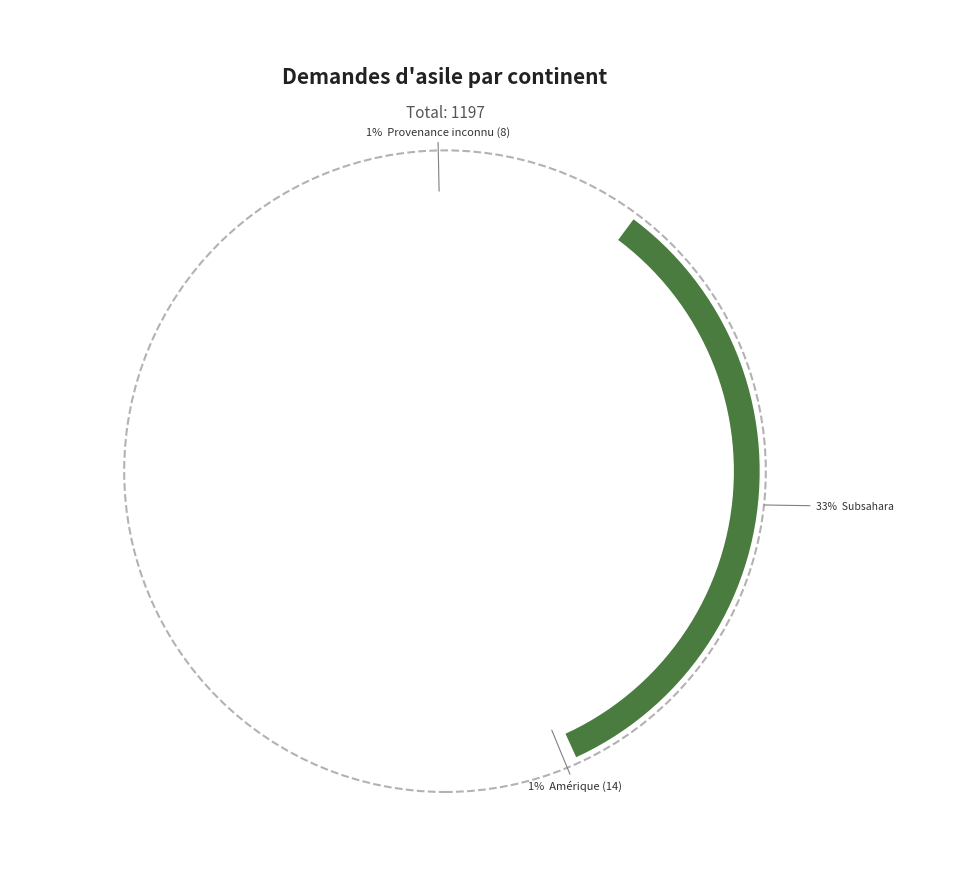

The Provenance inconnu slice represents 1% of the pie. True or false?

True